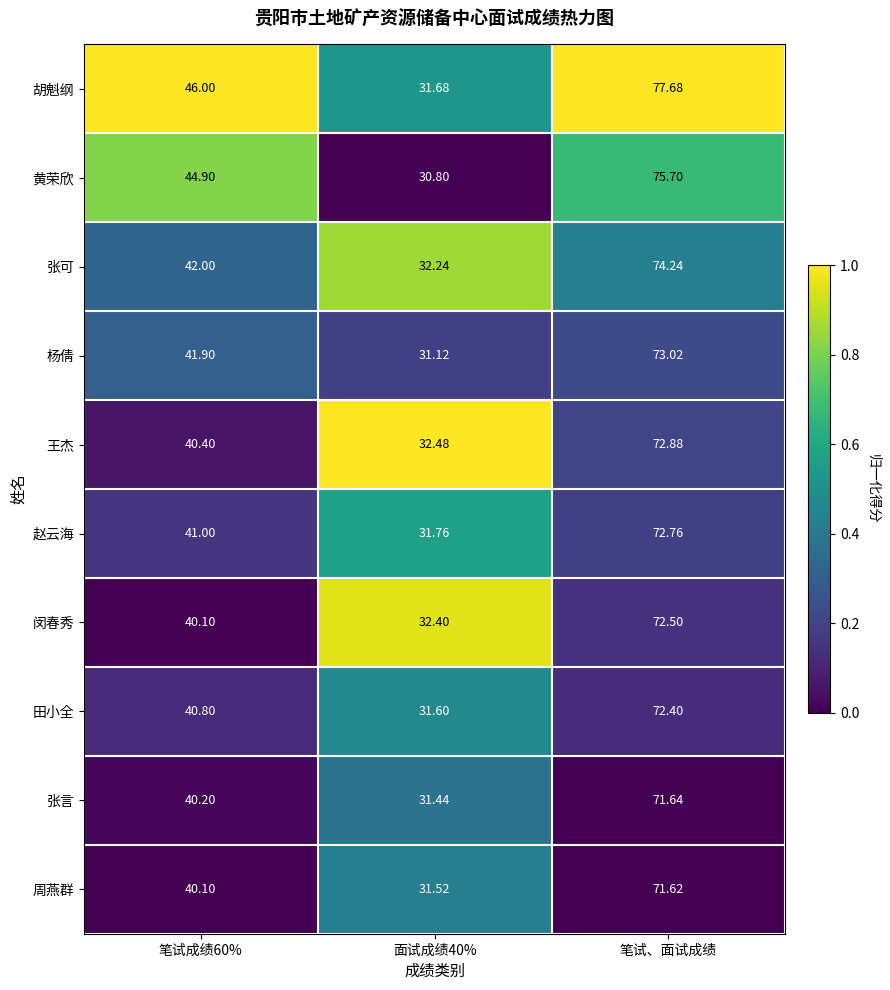

How many data points in 黄荣欣 are less than 44?

1